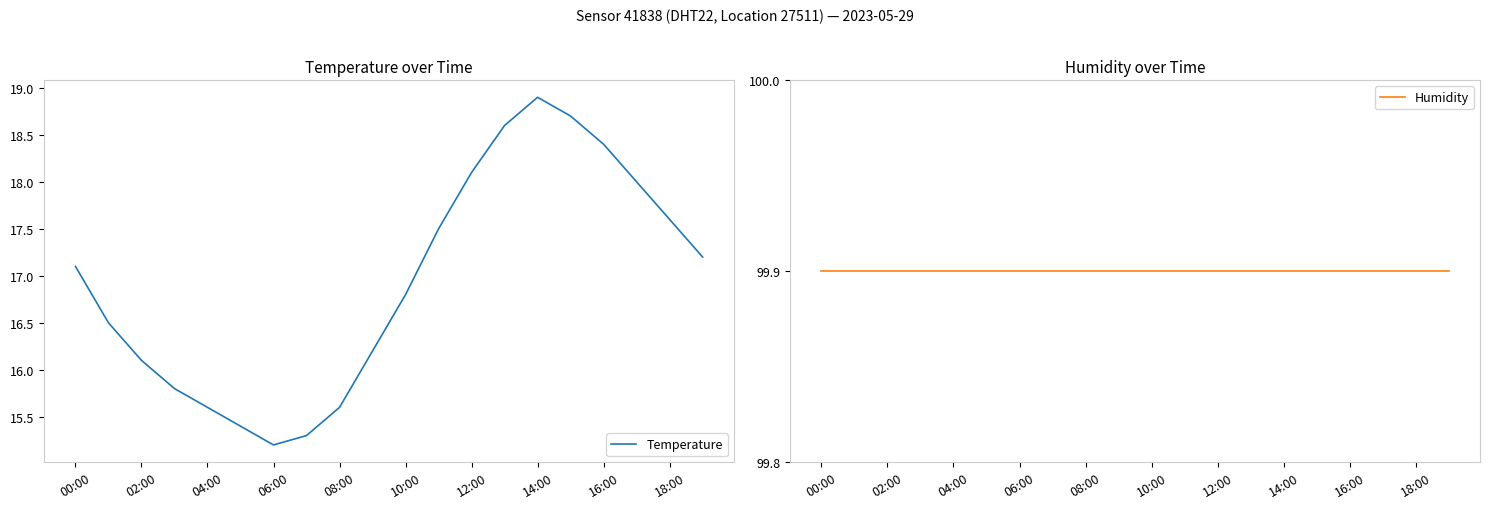

How many distinct data groups are displayed?

2